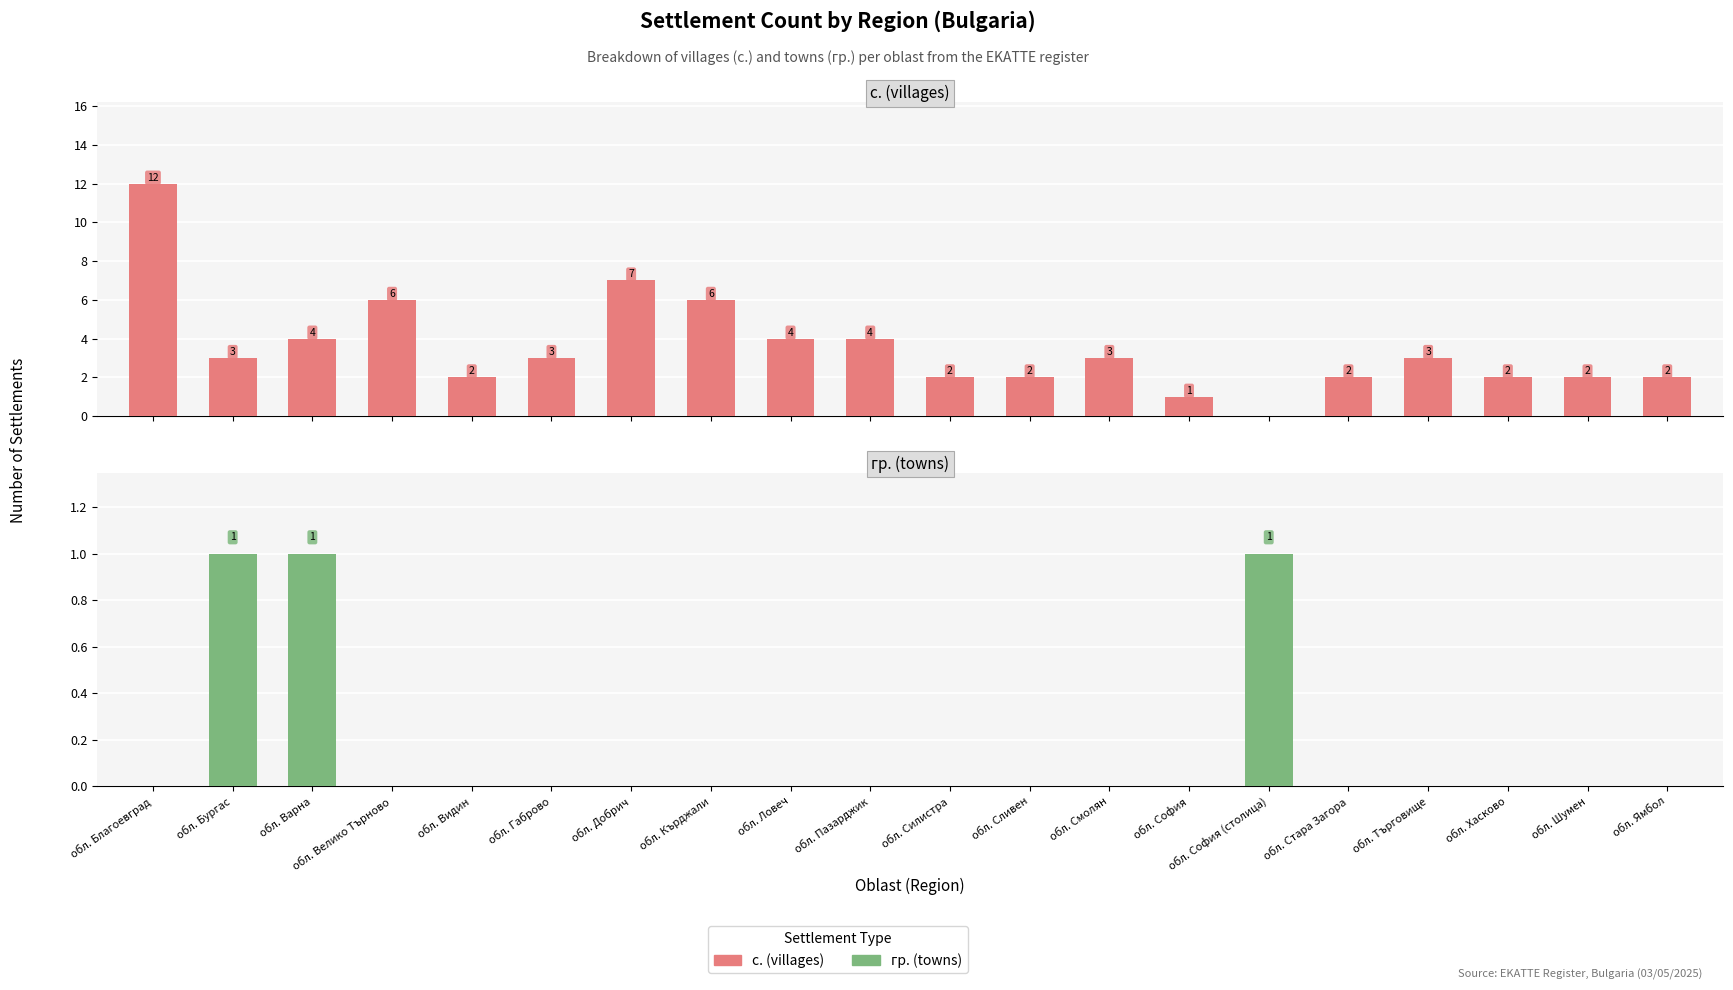

What is the spread (max minus min) of values at обл. Пазарджик?

4